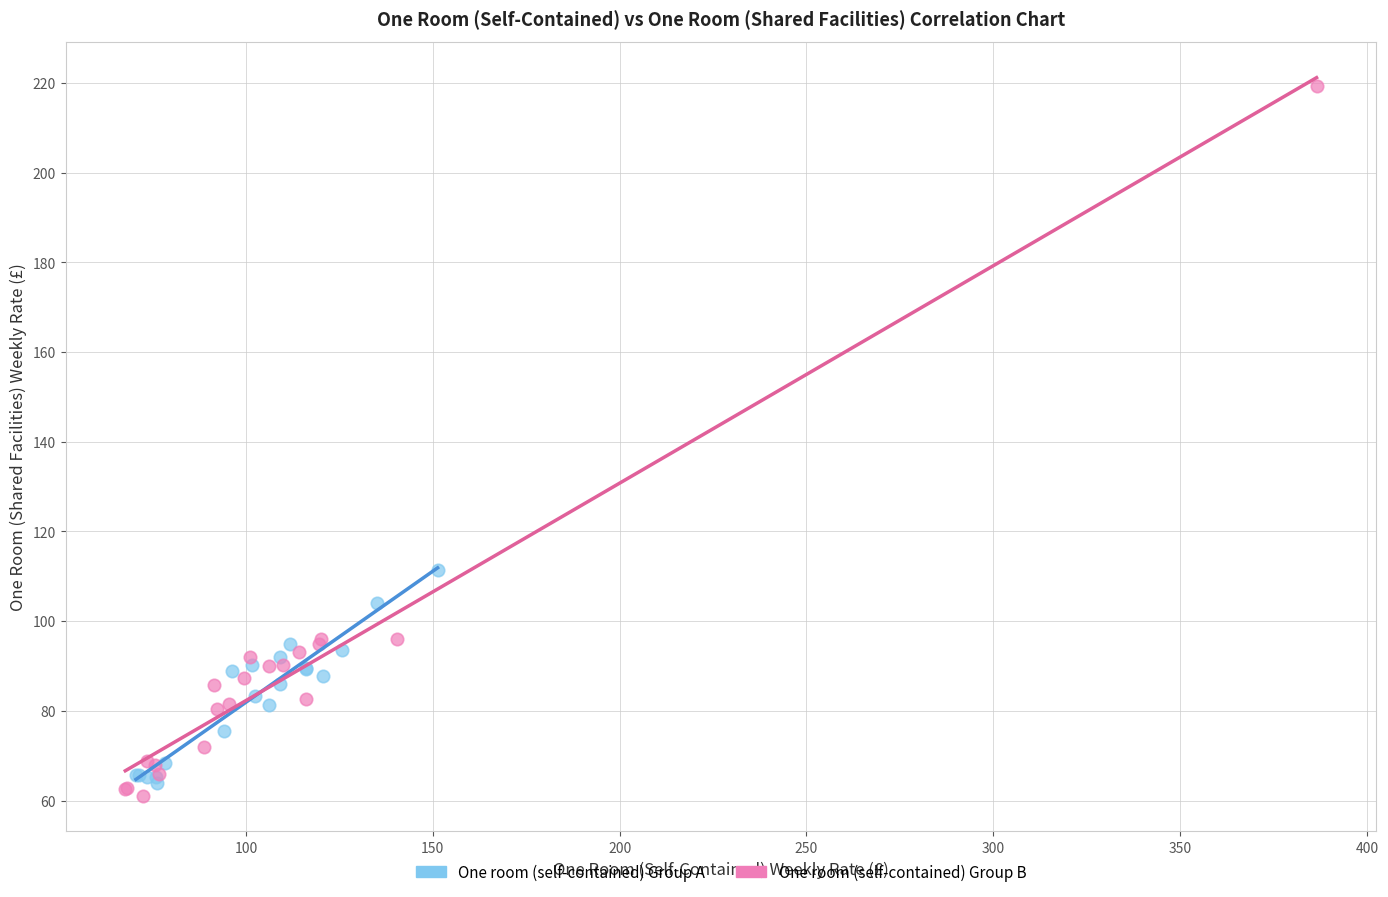

Which series has the largest Y range (max minus min)?

One room (self-contained) Group B